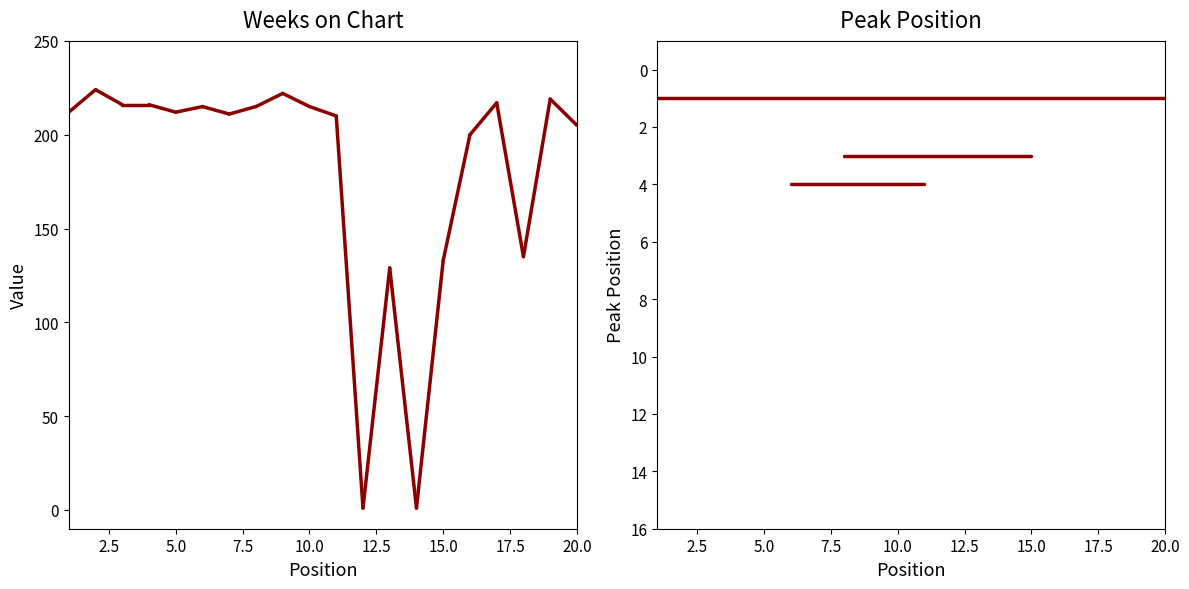

Which has a higher value, 4 or 16?

4